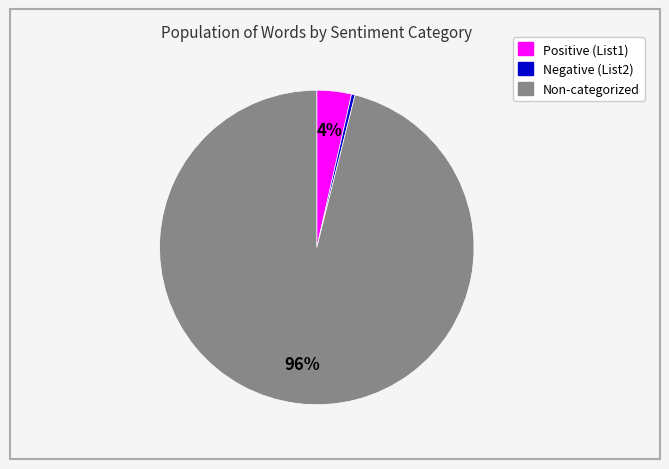

To the nearest percent, what is the difference between the largest and smallest slice percentages?

96%